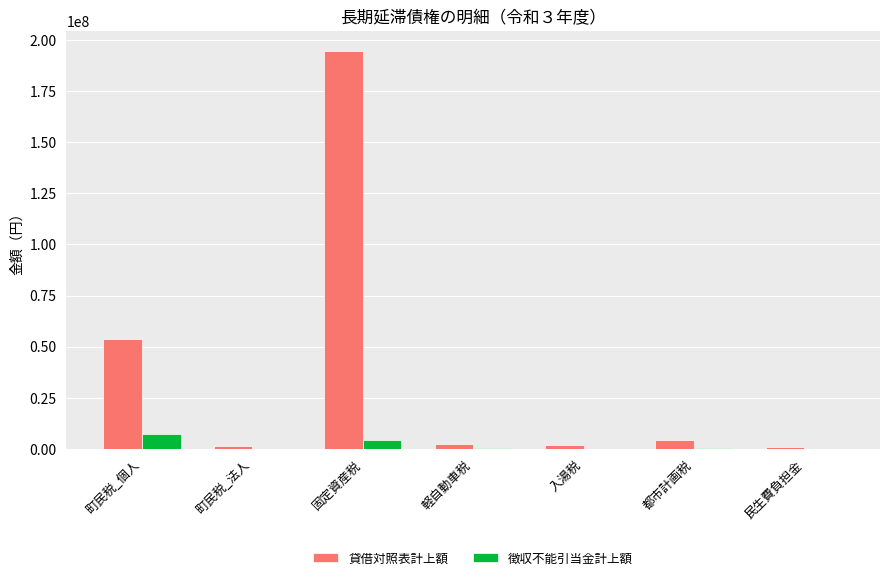

Where is 貸借対照表計上額 nearest to the value 97856592?

町民税_個人